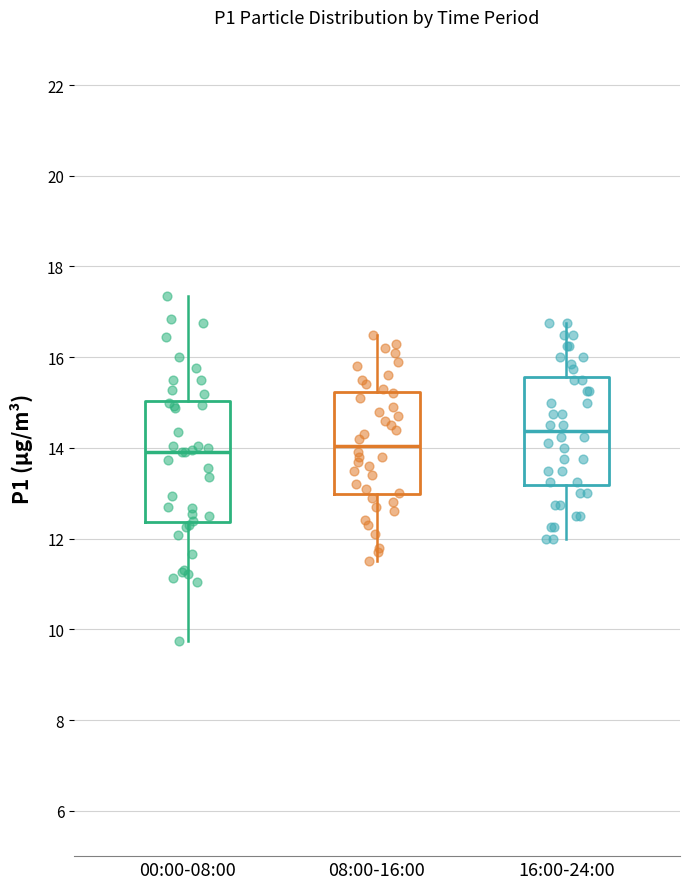

Which box's median line is the highest?

16:00-24:00